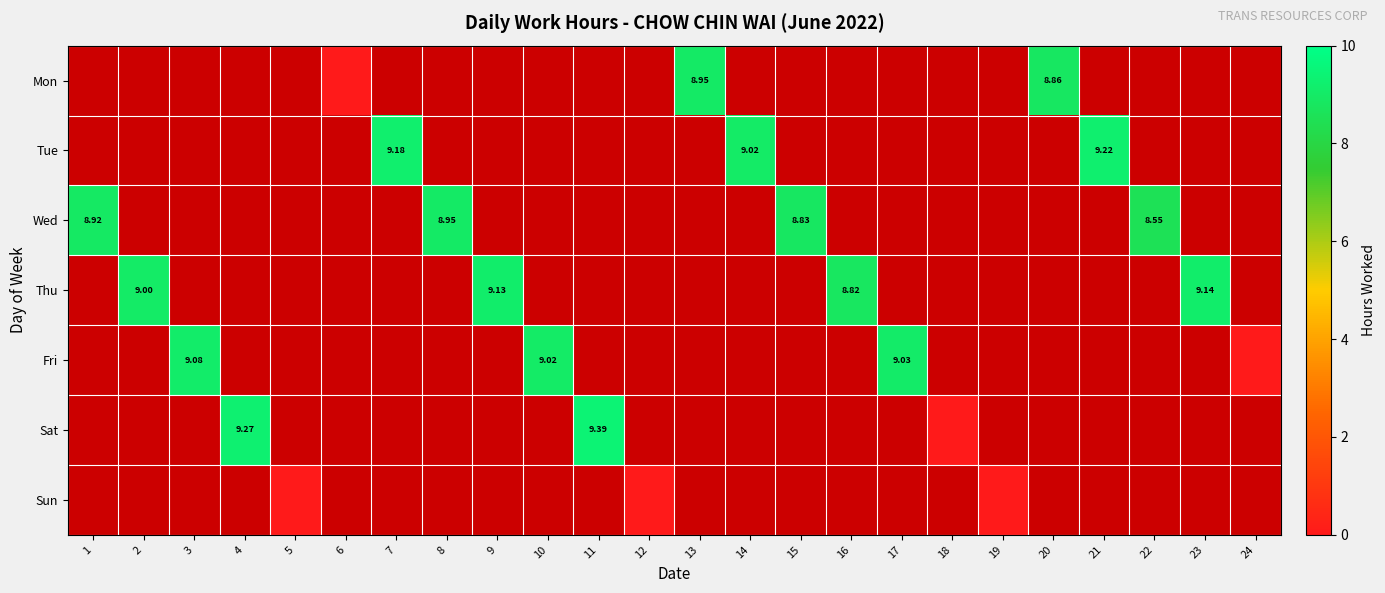

At which label does Wed reach its minimum?

2